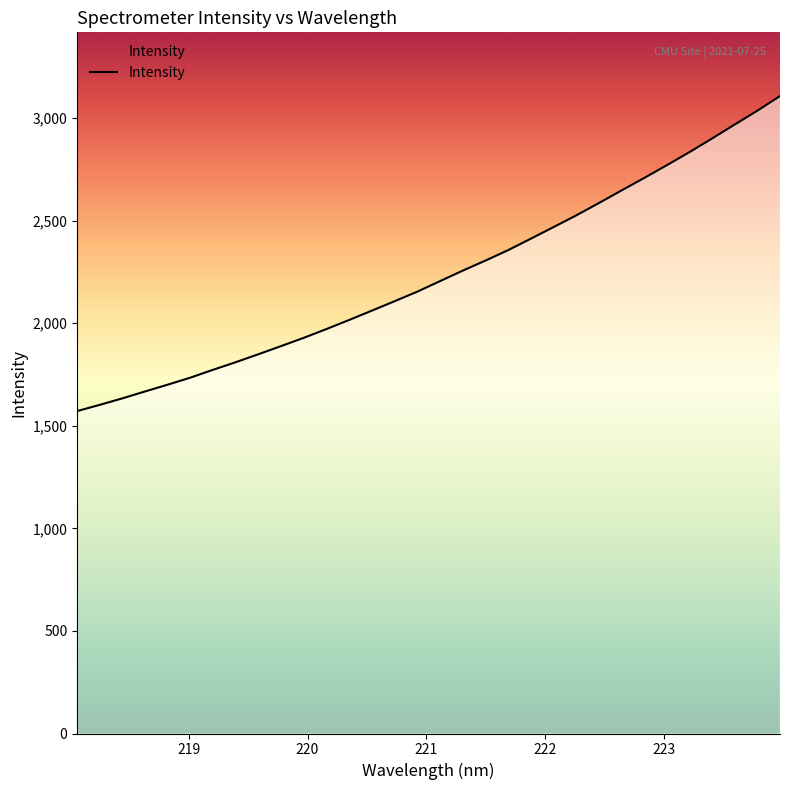

What is the minimum value shown in the chart?

1572.0